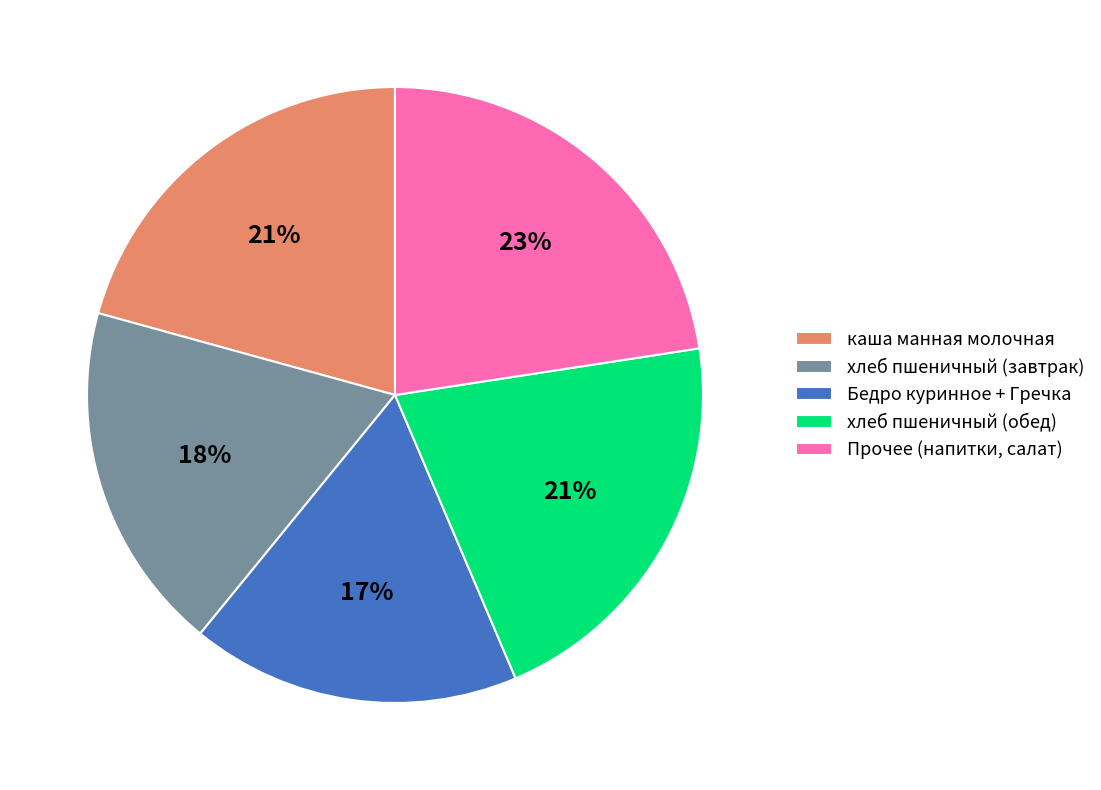

Between хлеб пшеничный (завтрак) and Бедро куринное + Гречка, which is larger?

хлеб пшеничный (завтрак)